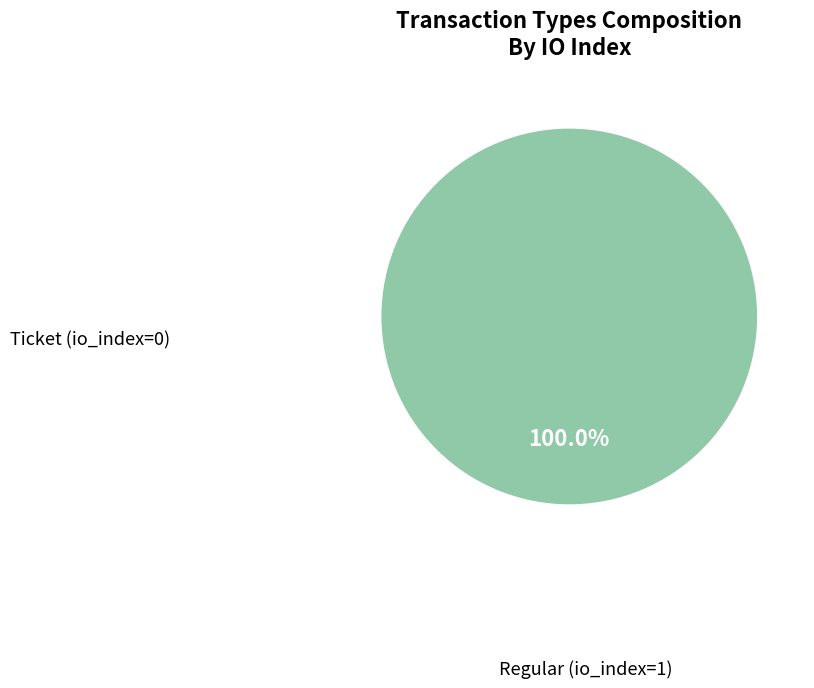

To the nearest percent, what percentage of the pie is Regular (io_index=1)?

100%